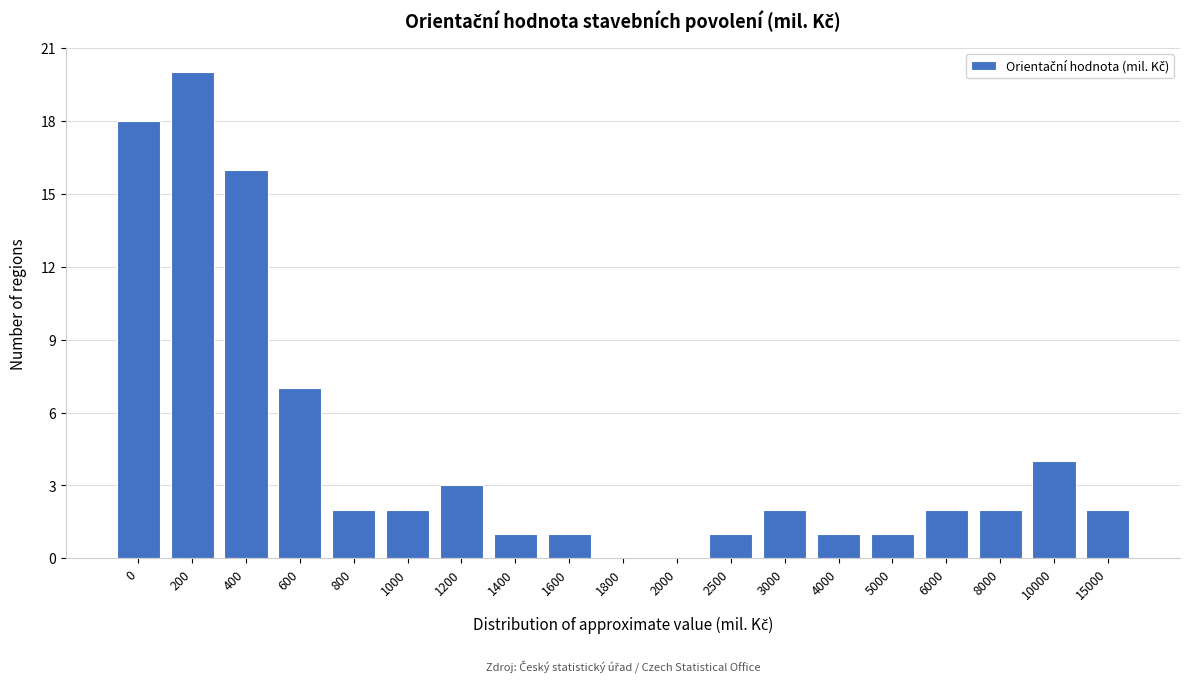

What is the sum of the values at 800 and 1600?

3